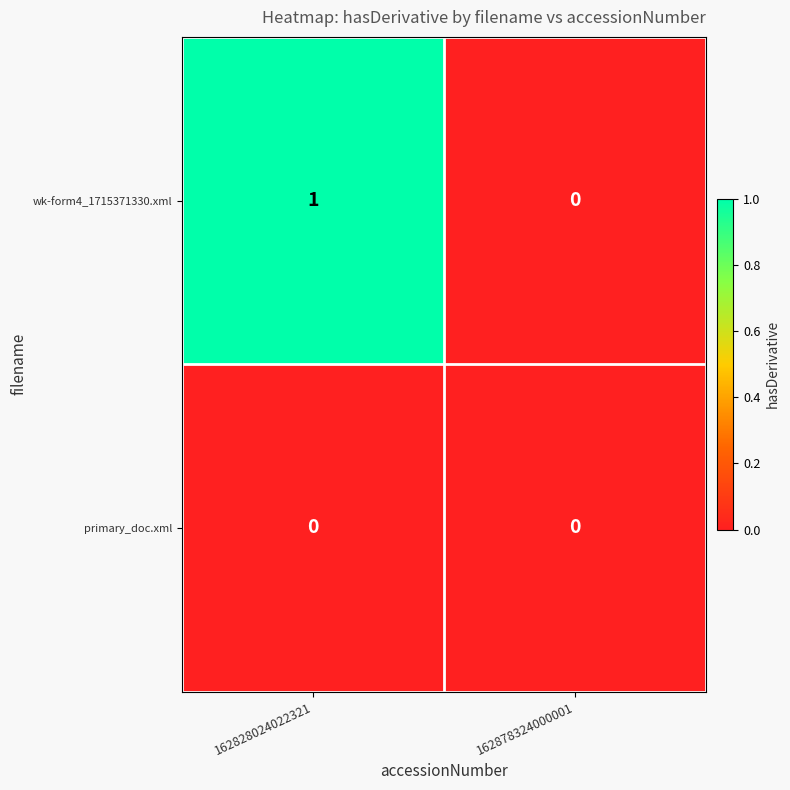

How many series are shown in this chart?

2